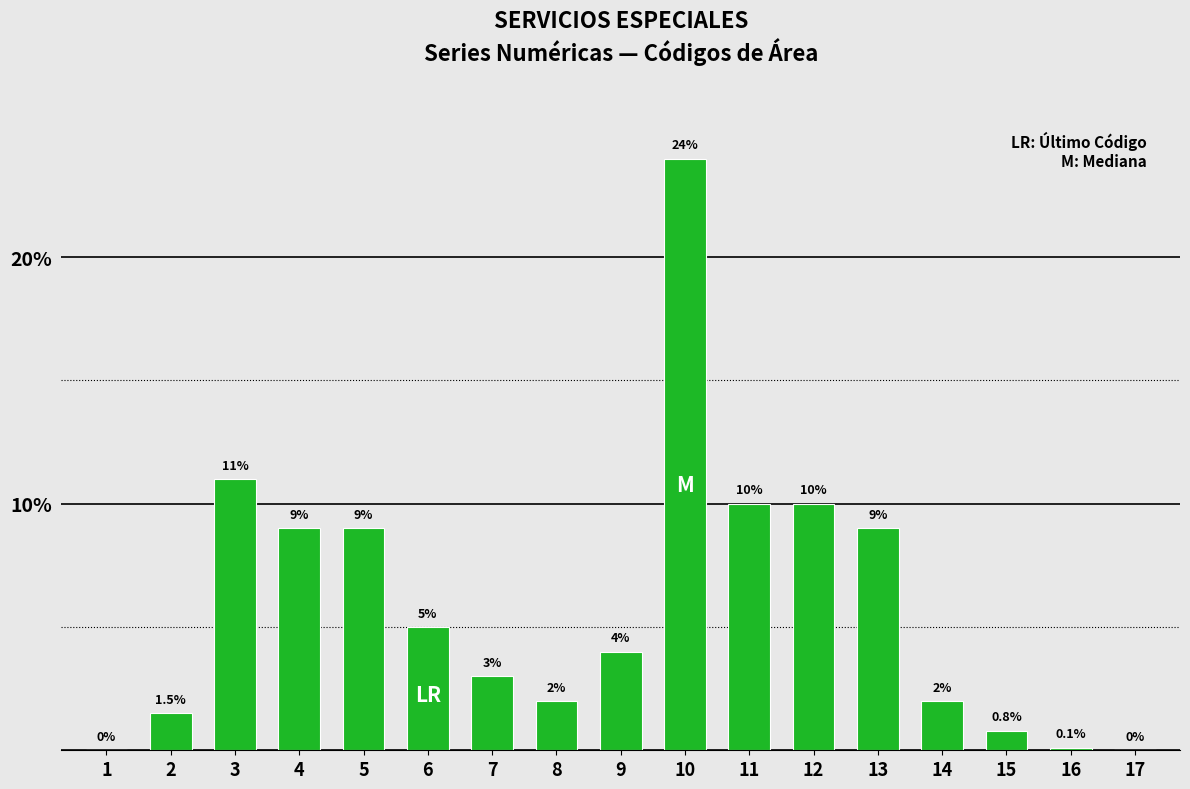

What is the change in value from 3 to 7?

-8.0